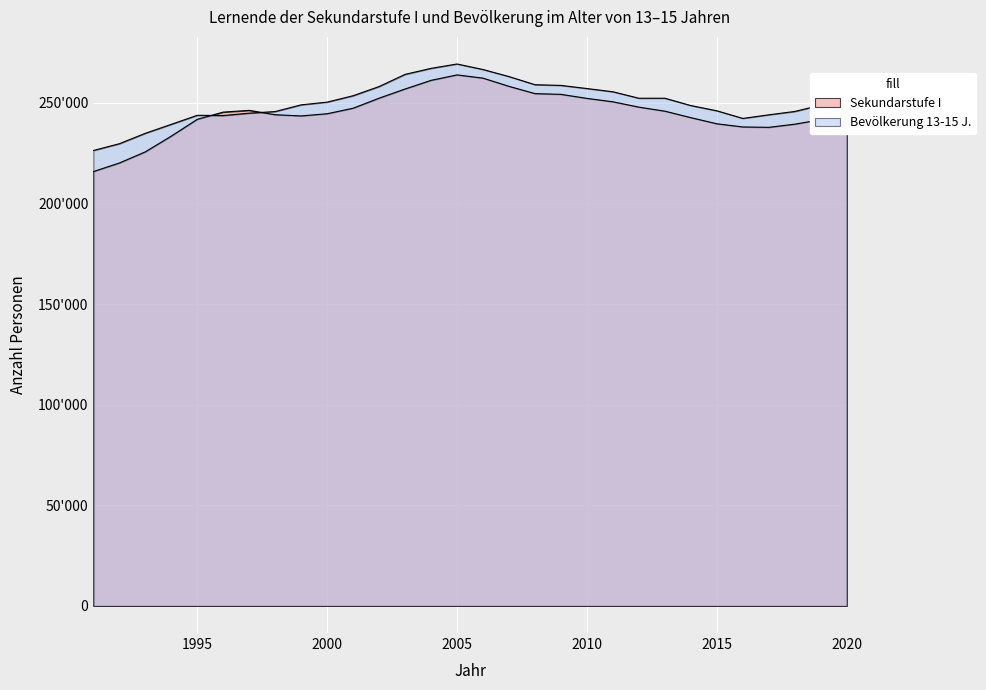

At which category does Sekundarstufe I reach its first local peak?

1997